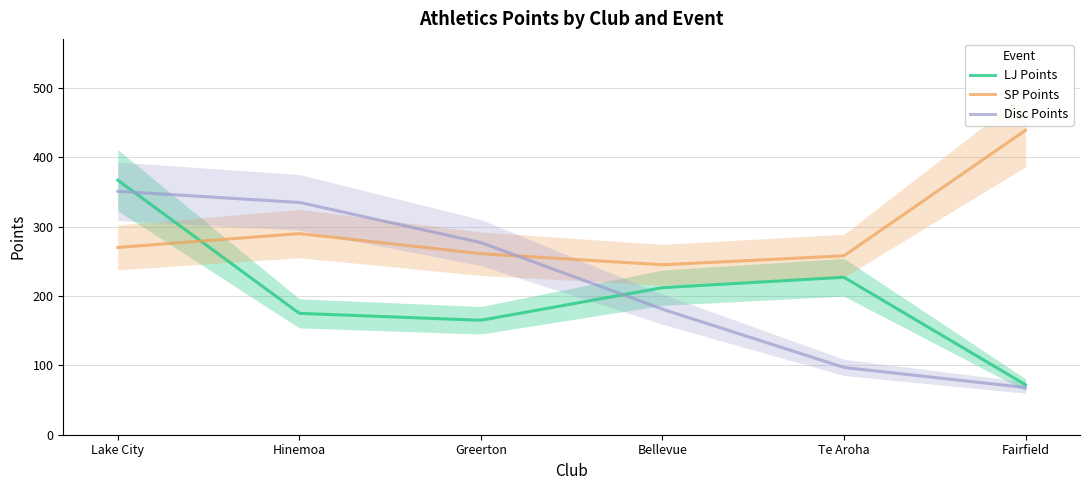

Which category has the highest value in the SP Points series?

Fairfield